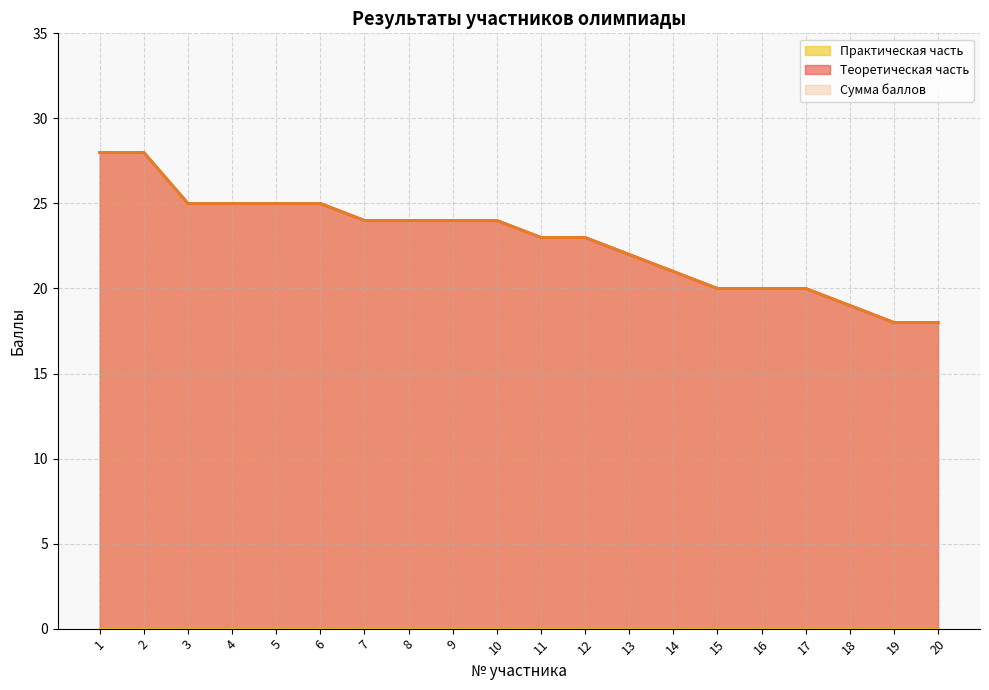

What is the difference between the Сумма баллов values at 14 and 13?

1